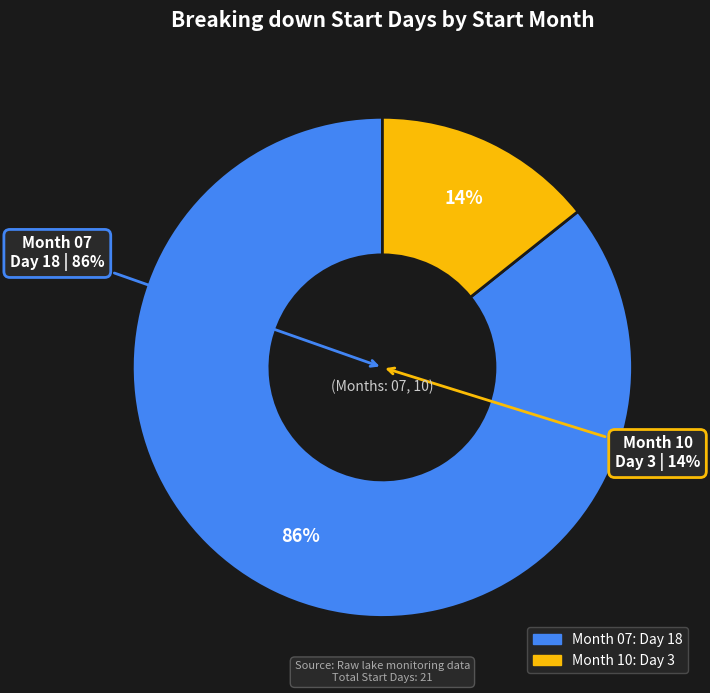

Rank the categories by value from lowest to highest.

10, 07